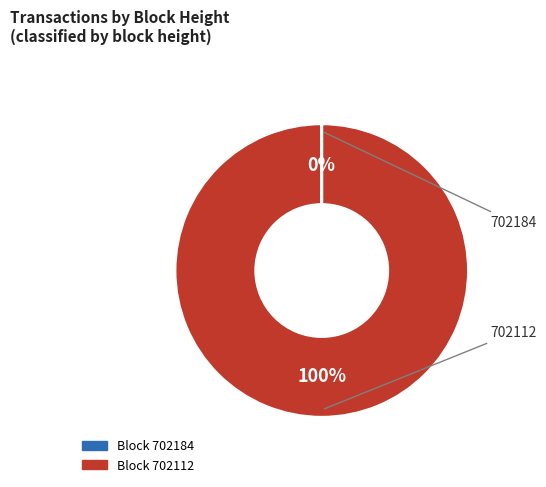

To the nearest percent, what is the difference between the largest and smallest slice percentages?

100%